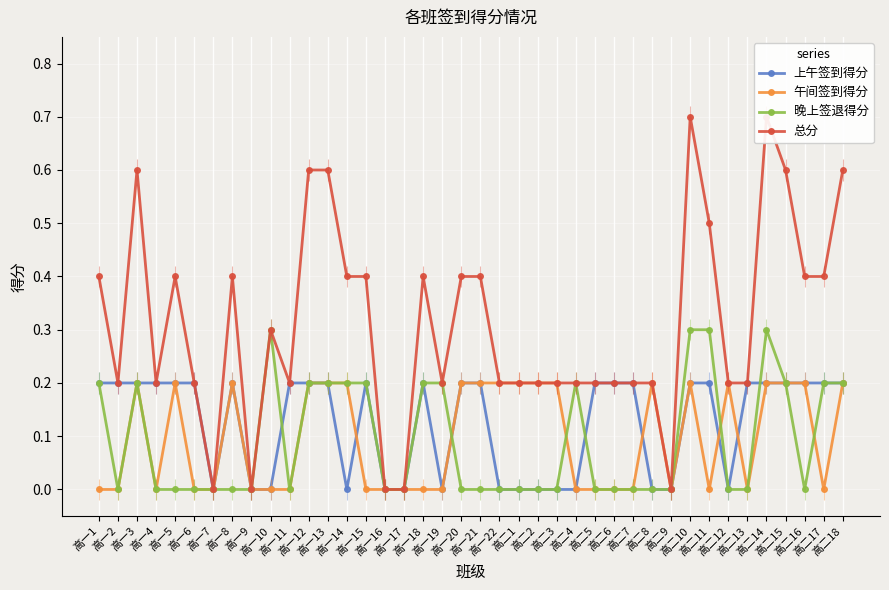

True or false: 上午签到得分 and 总分 intersect in this chart.

False